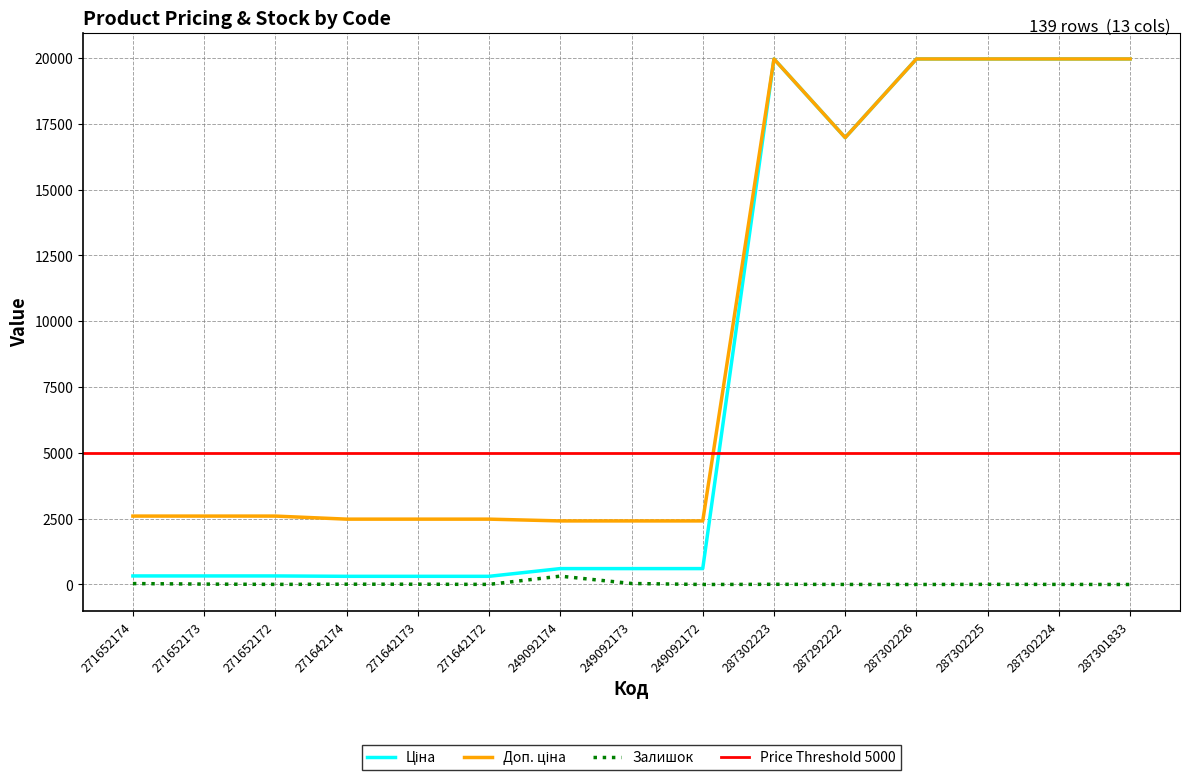

How many values in the Залишок series are below 5?

7